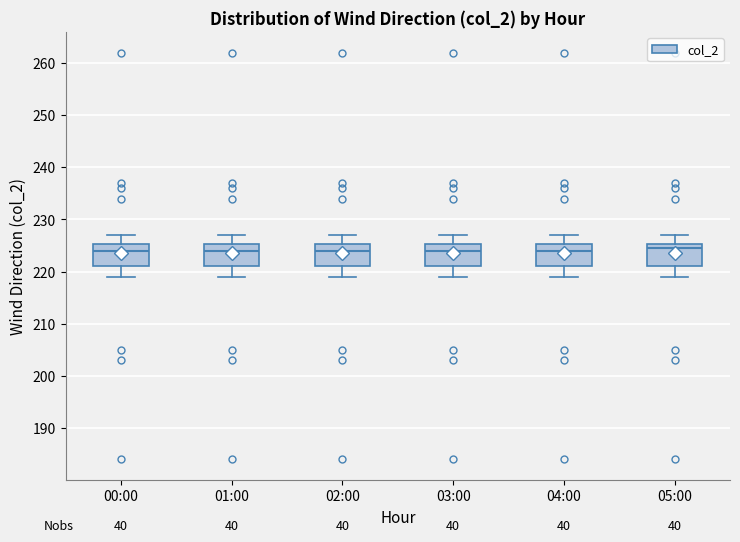

Reading left to right, read every box against the y-axis: the position of its median line, the range the box covers, and the ends of its whiskers. The values are not printed on the chart, so give them approximately, as read against the axis.

00:00: median 224, box 221 to 225, whiskers 219 to 227
01:00: median 224, box 221 to 225, whiskers 219 to 227
02:00: median 224, box 221 to 225, whiskers 219 to 227
03:00: median 224, box 221 to 225, whiskers 219 to 227
04:00: median 224, box 221 to 225, whiskers 219 to 227
05:00: median 225 (just below the box's upper edge), box 221 to 225, whiskers 219 to 227